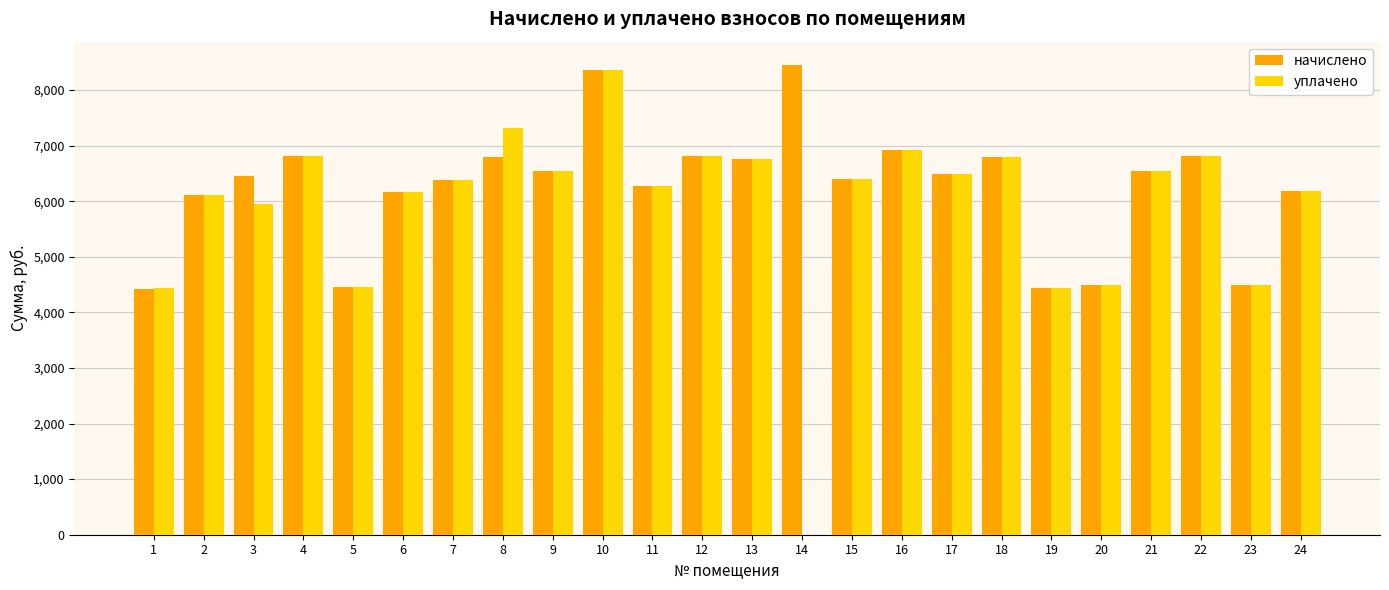

Are the bars grouped side by side (vs. stacked)?

Yes